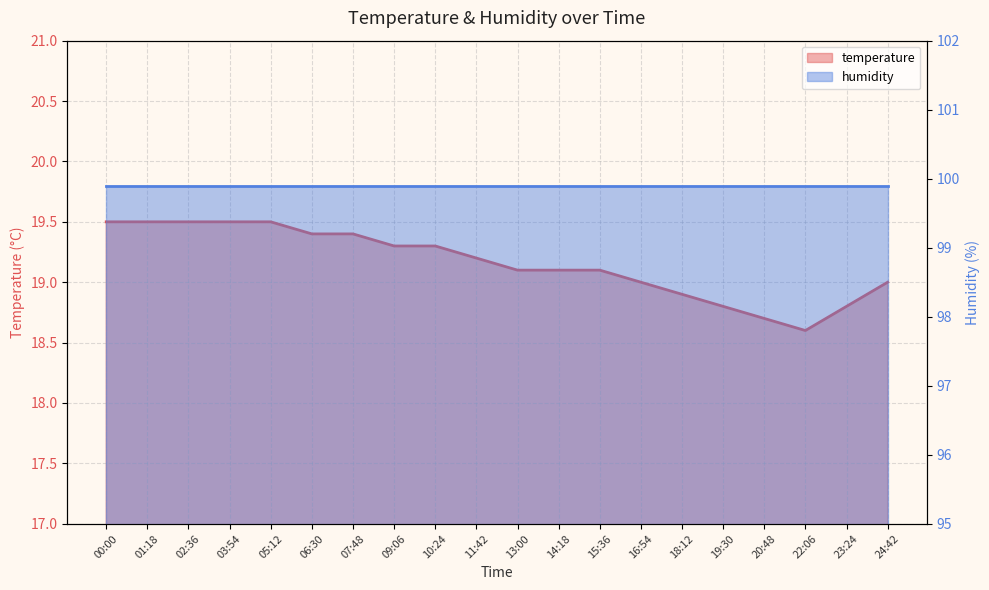

At which label does the data first exceed 19?

00:00